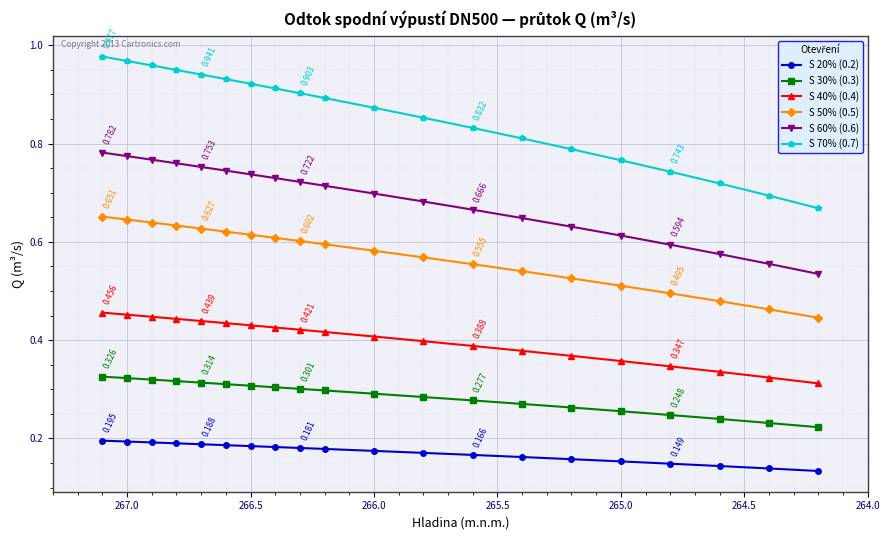

What is the minimum value for S 40% (0.4)?

0.3